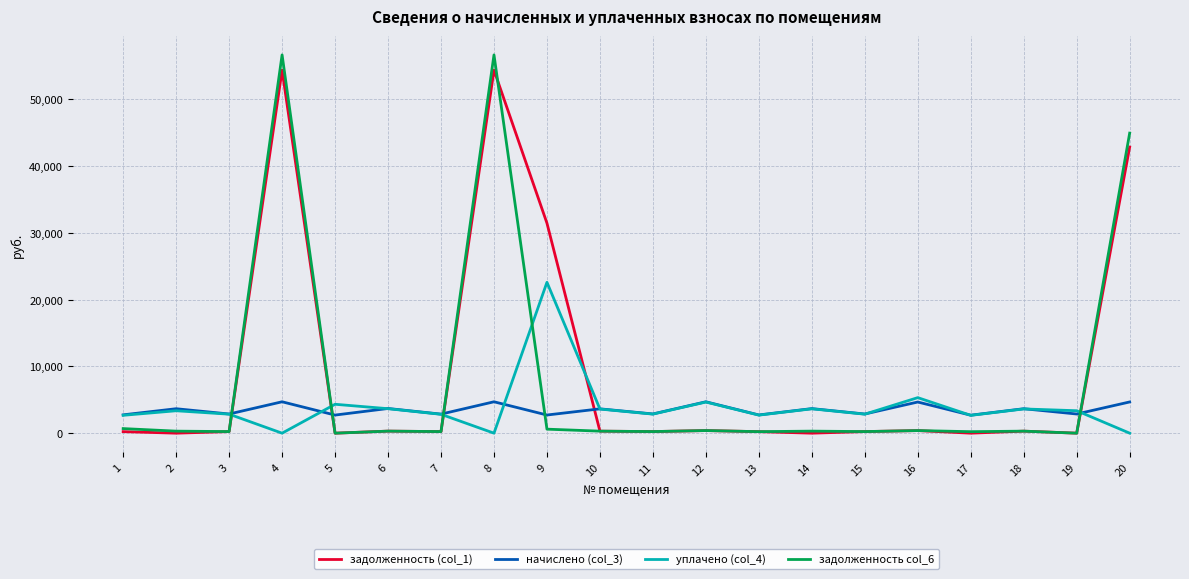

True or false: задолженность (col_1) has a value of -25629.2 at 5.

False